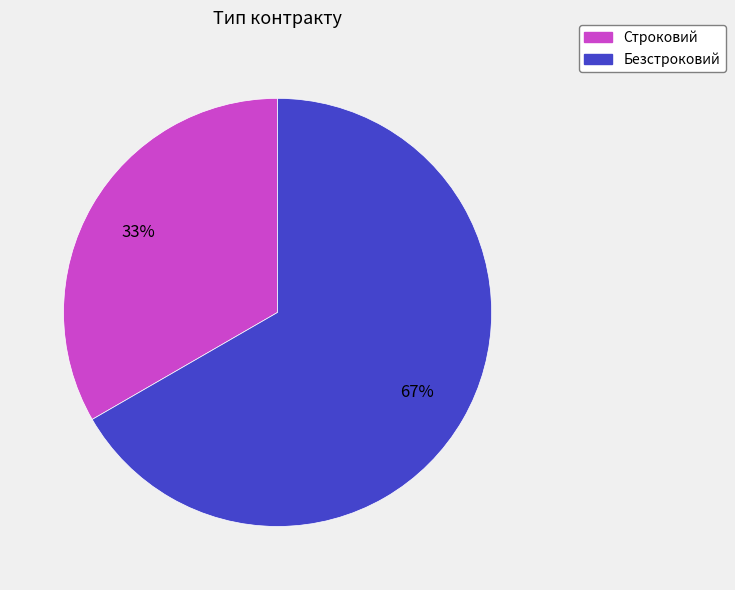

To the nearest percent, what is the combined percentage of Безстроковий and Строковий?

100%